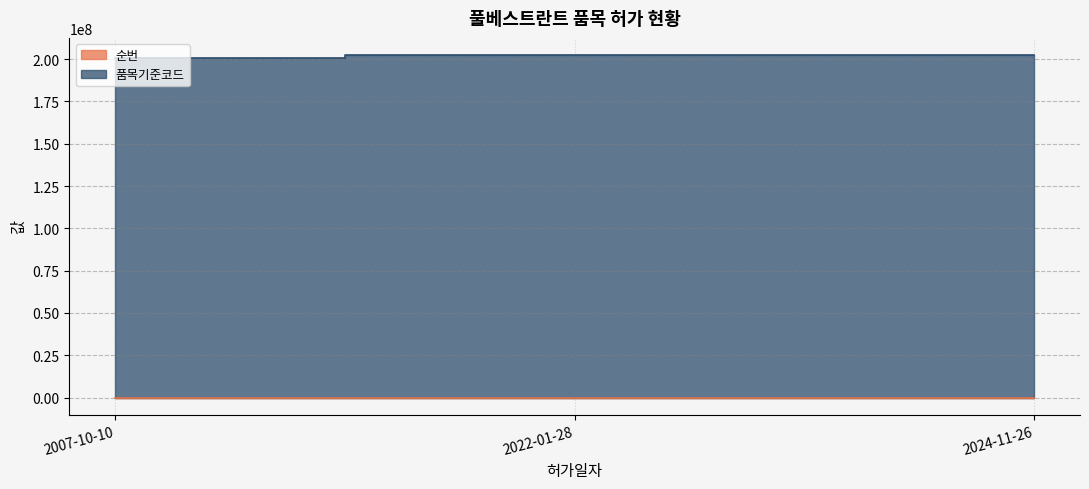

Does the chart have visible grid lines?

Yes